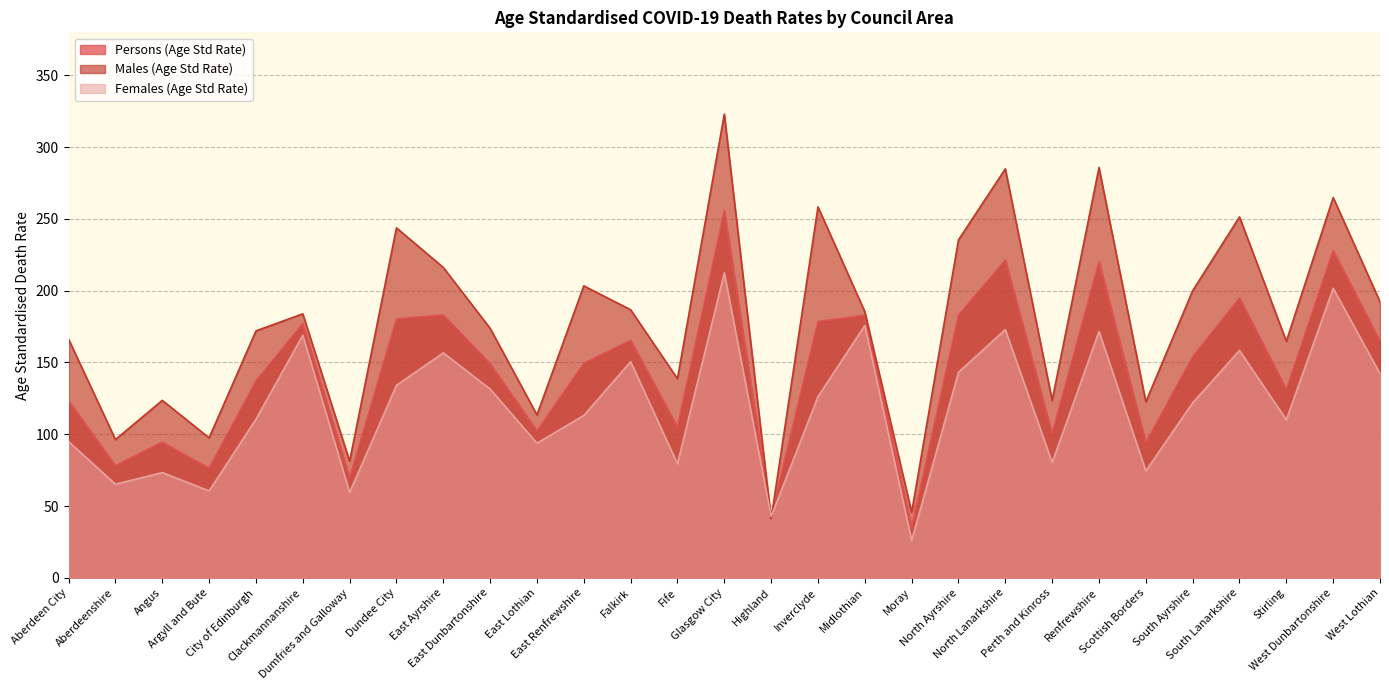

How many interior local valleys does the Males (Age Std Rate) series have?

10